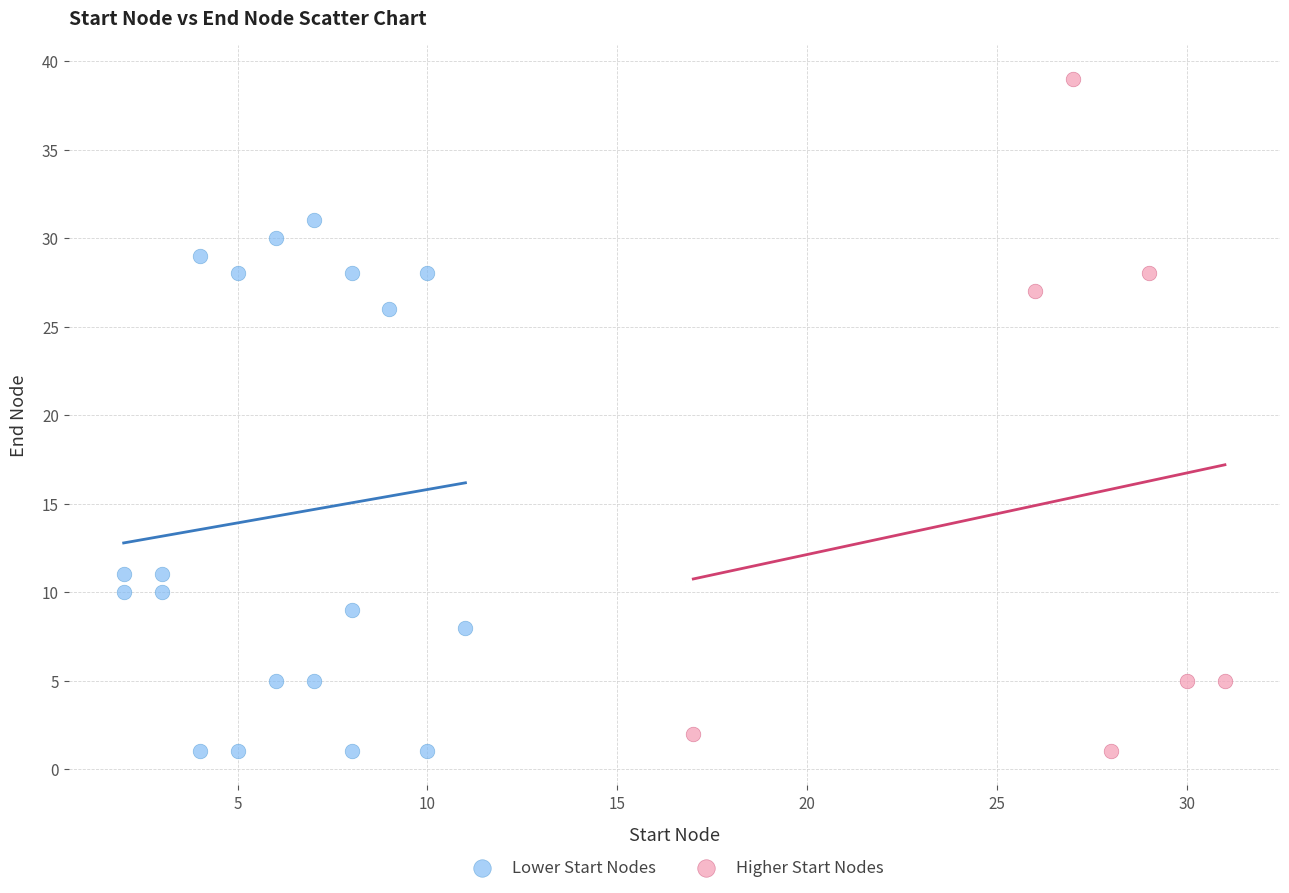

What are all the series names shown in the legend?

Lower Start Nodes, Higher Start Nodes